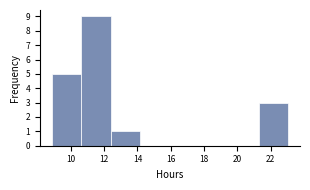

What is the height of the bar covering 12.4 to 14.2 on the x-axis? Neither the bar edges nor the heights are printed on the chart, so give them approximately, as read against the axes.

1